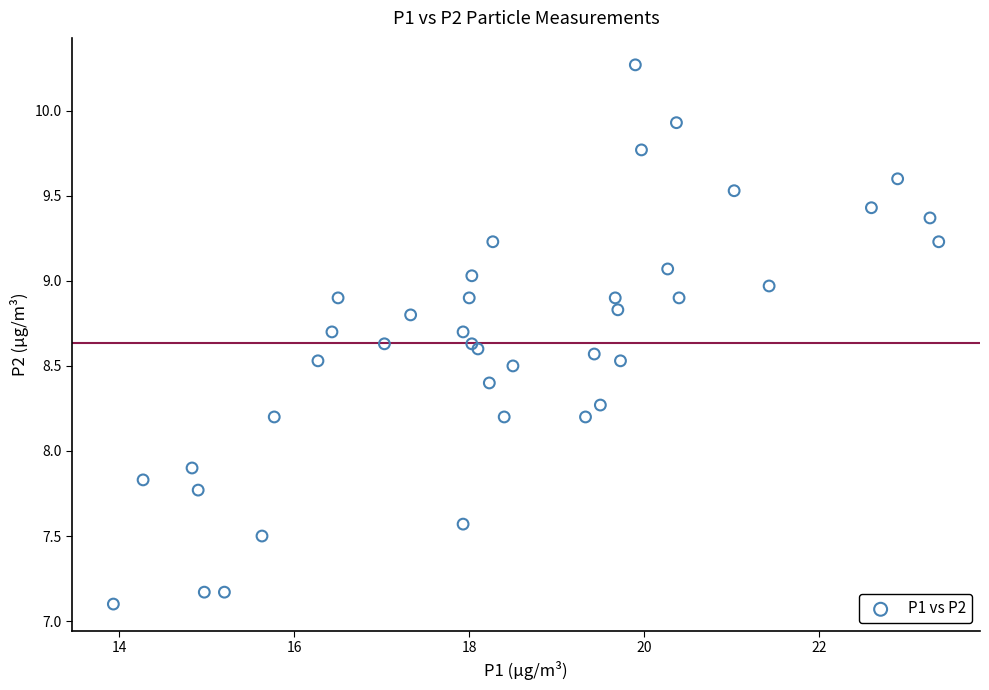

What Y value in the scatter plot is closest to 8?

7.9